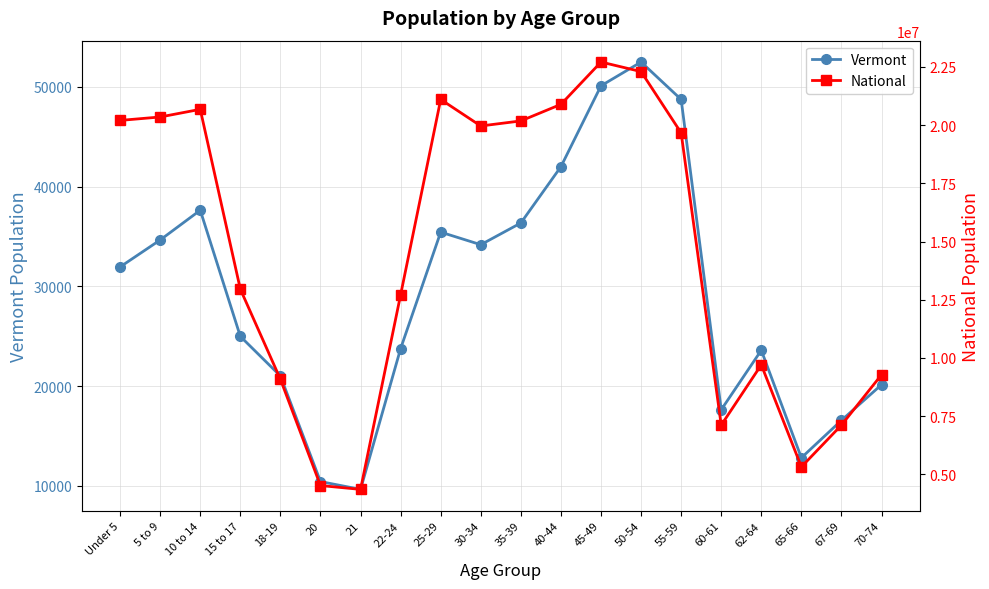

At which category does Vermont reach its first local valley?

21